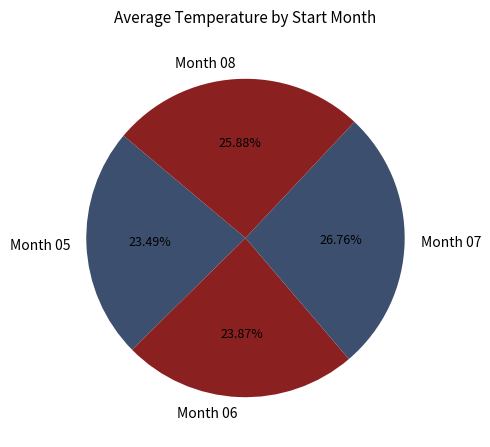

Is the sum of Month 05 and Month 06 greater than half?

No